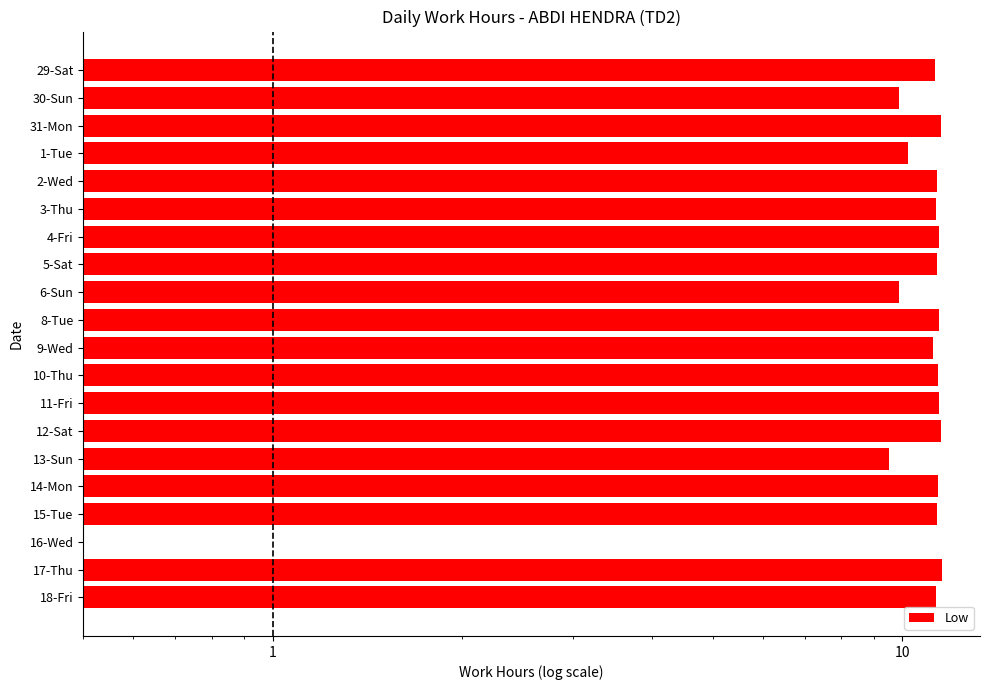

Reading right to left, what are all the values shown in this chart?

11.3	11.6	0.0	11.3	11.4	9.5	11.5	11.4	11.4	11.2	11.4	9.9	11.3	11.4	11.3	11.4	10.2	11.5	9.9	11.3